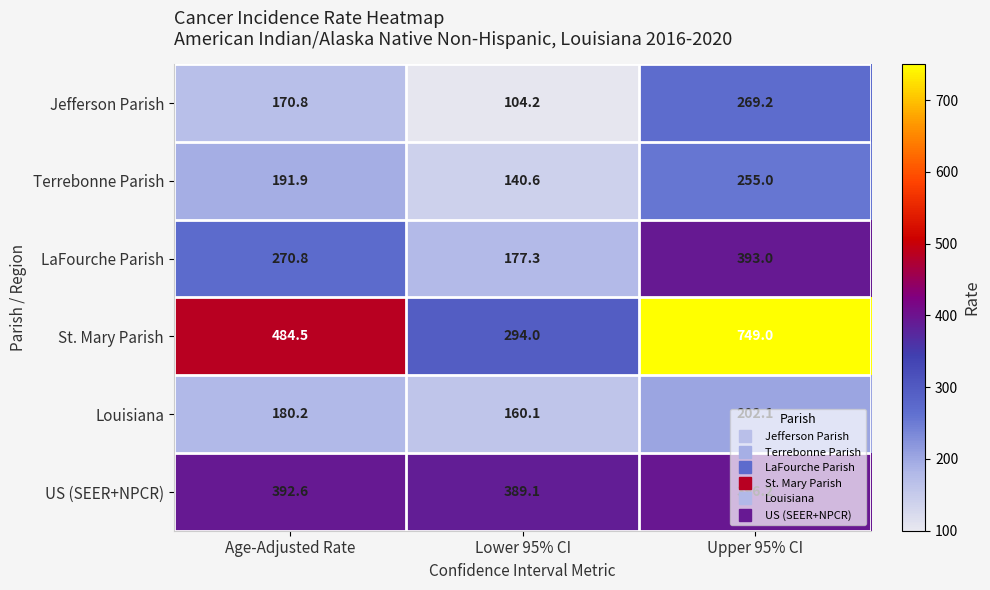

True or false: St. Mary Parish has a value of 1127.5 at Upper 95% CI.

False